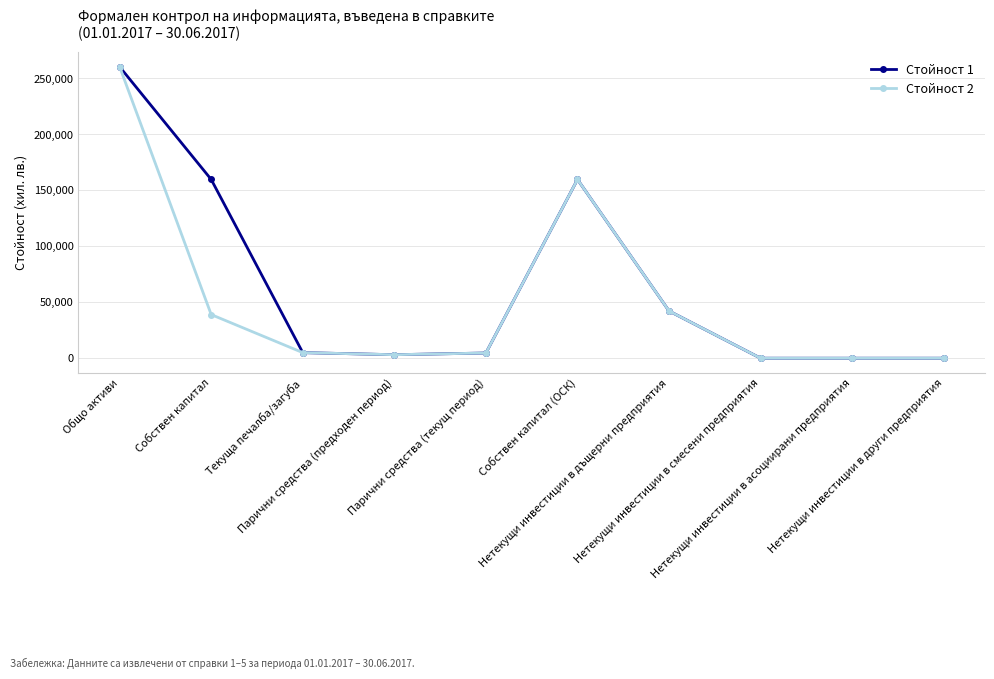

At how many categories does at least one series exceed 99370?

3